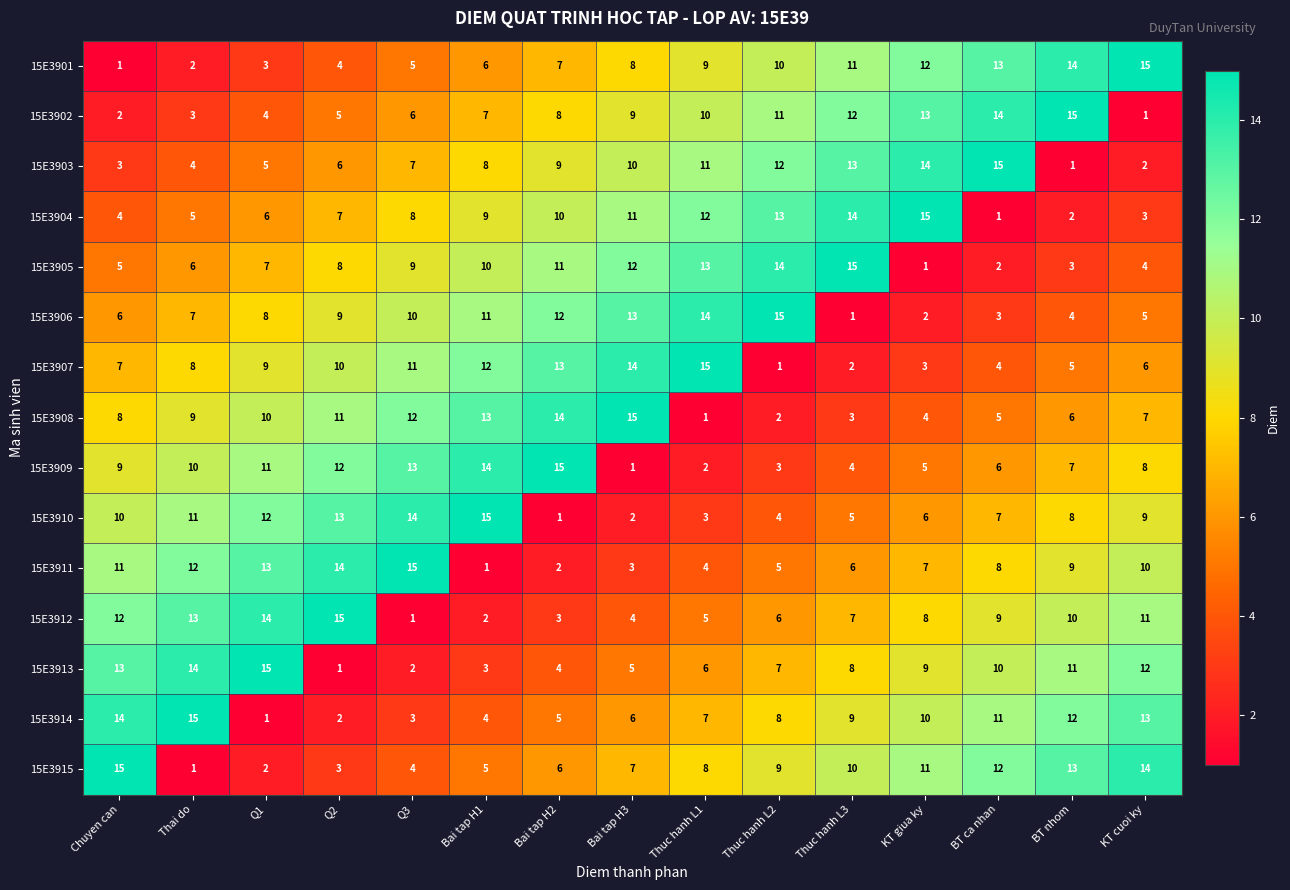

What is the difference between the second highest and second lowest values in the 15E3909 series?

12